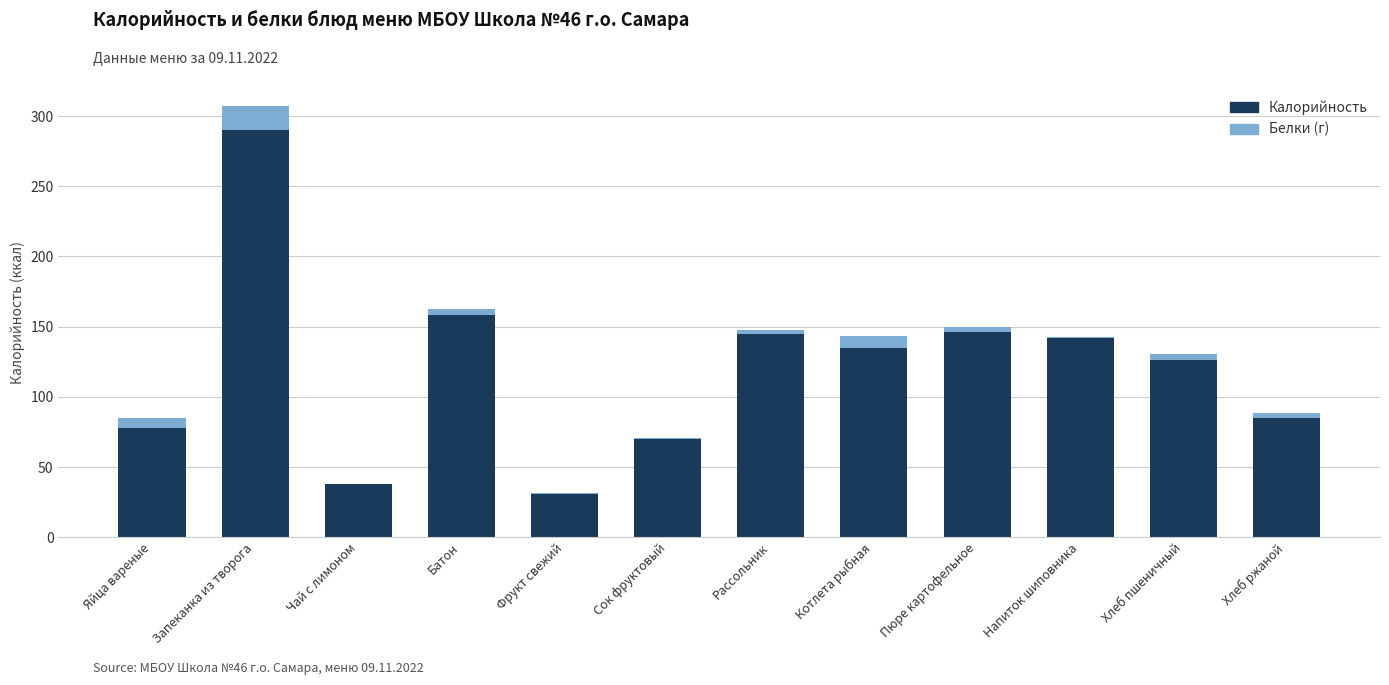

Is it true that Калорийность equals 226.1 at Хлеб пшеничный?

False